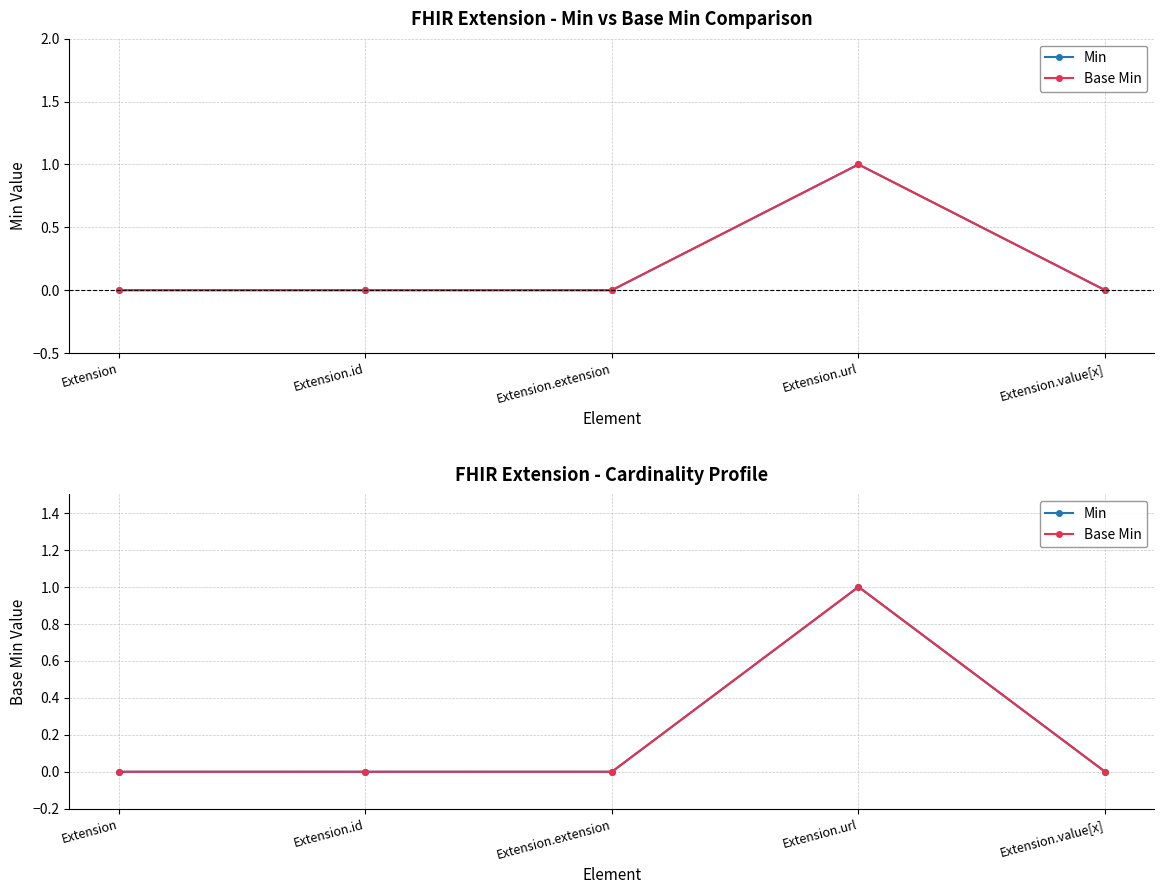

What is the sum of the Min values at Extension.id and Extension.url?

1